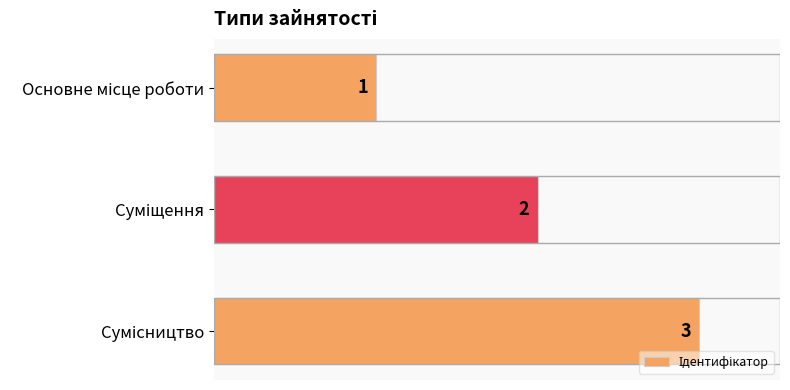

What is the maximum value shown in the chart?

3